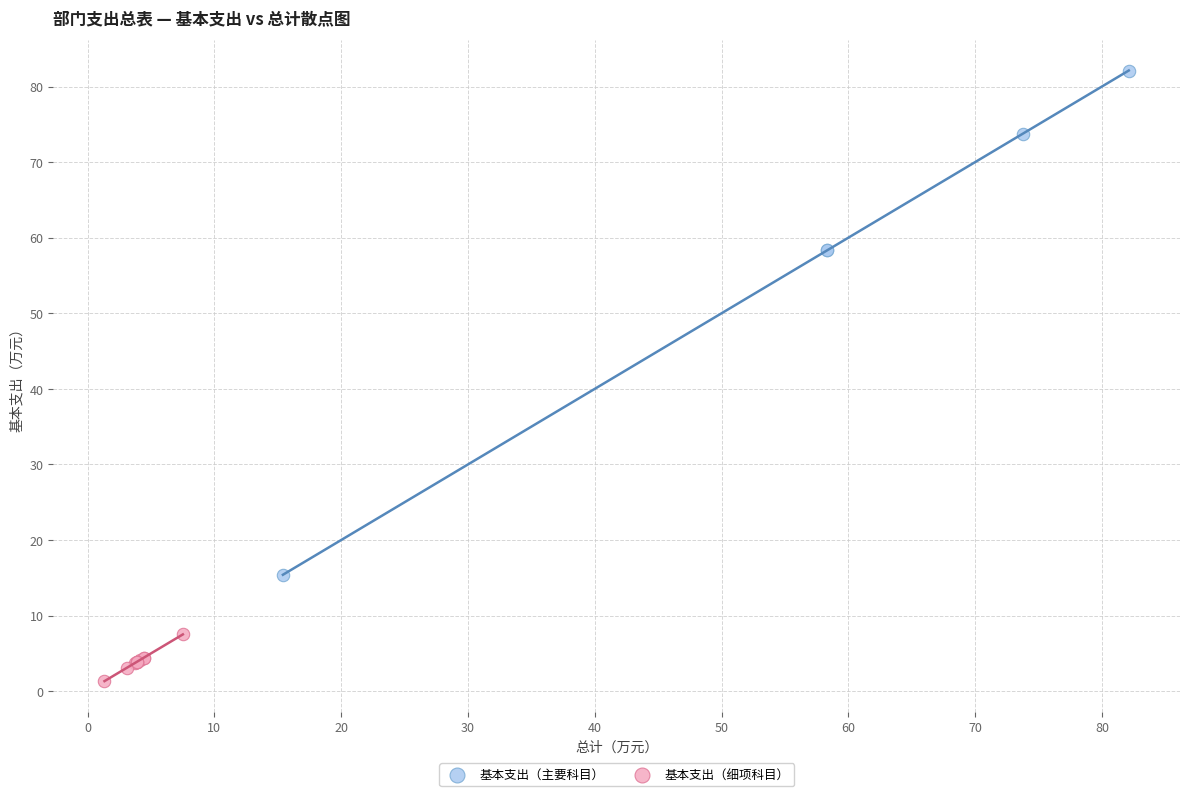

Which series reaches the maximum Y coordinate?

基本支出（主要科目）